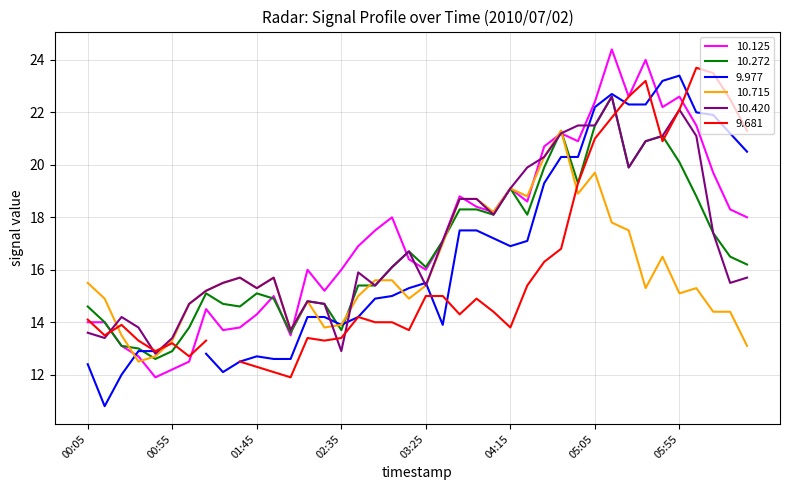

What is the difference between the maximum and second lowest values in the 10.125 series?

12.2